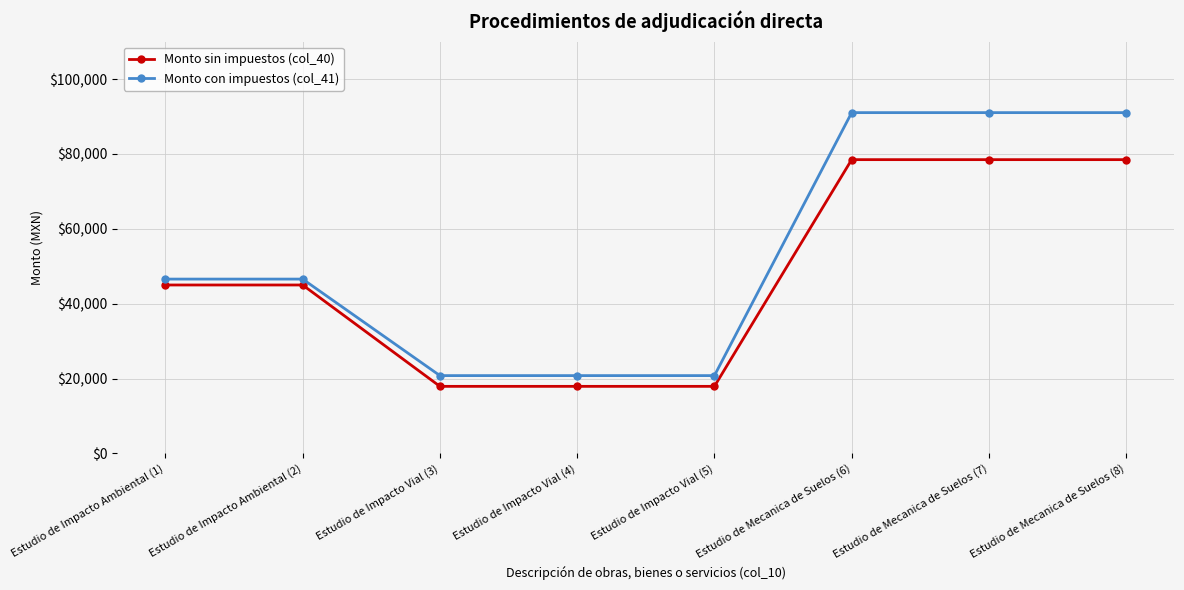

What is the total value across all series at Estudio de Impacto Ambiental (1)?

91575.0